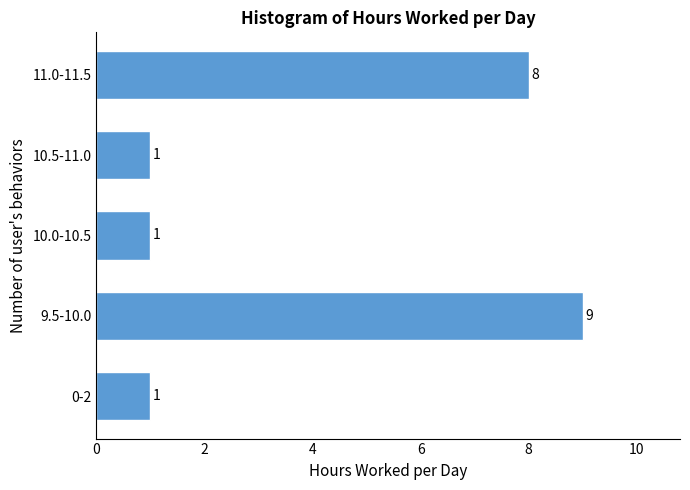

Reading top to bottom, extract all data points from this chart.

11.0-11.5=8	10.5-11.0=1	10.0-10.5=1	9.5-10.0=9	0-2=1